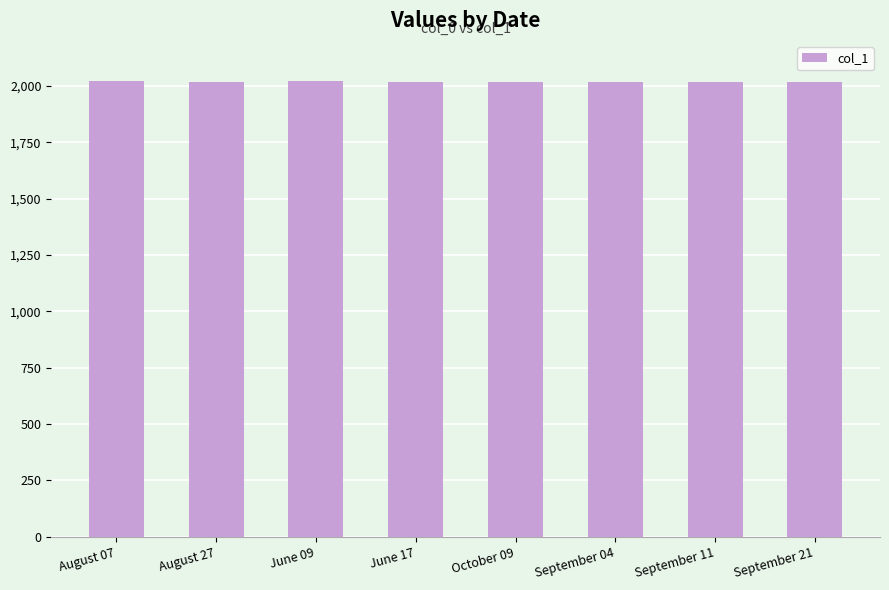

How many bars are there in total?

8